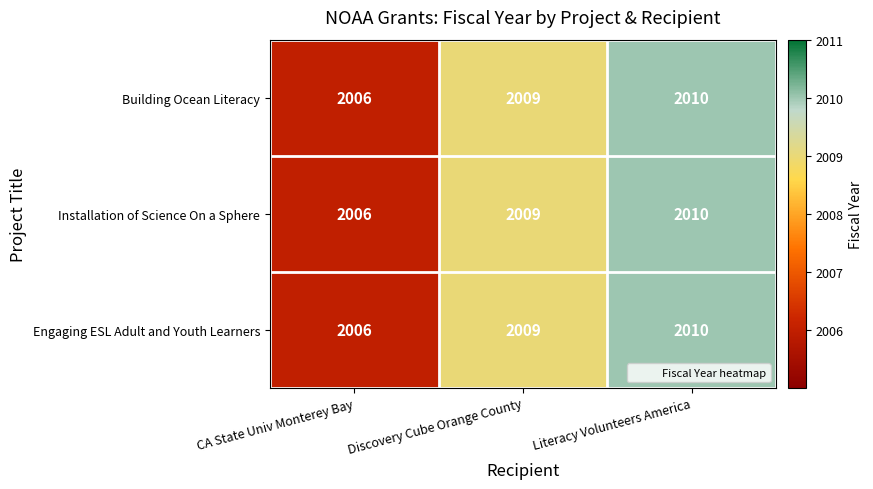

How many data points does each series have?

3